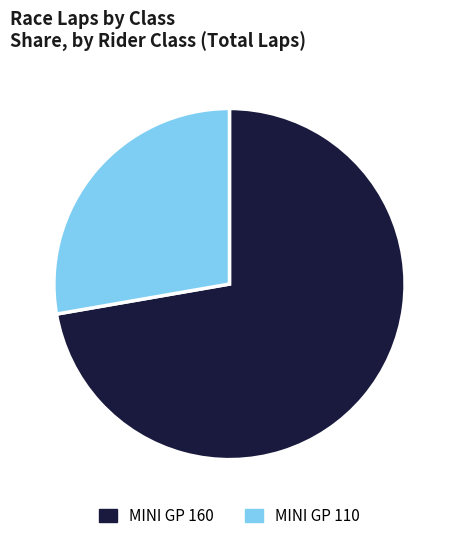

Is the sum of MINI GP 110 and MINI GP 160 greater than half?

Yes